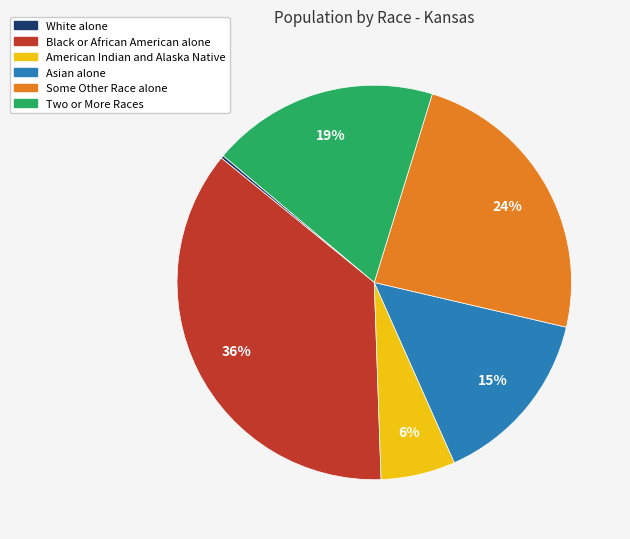

What percentage is the Asian alone slice, to the nearest percent?

15%